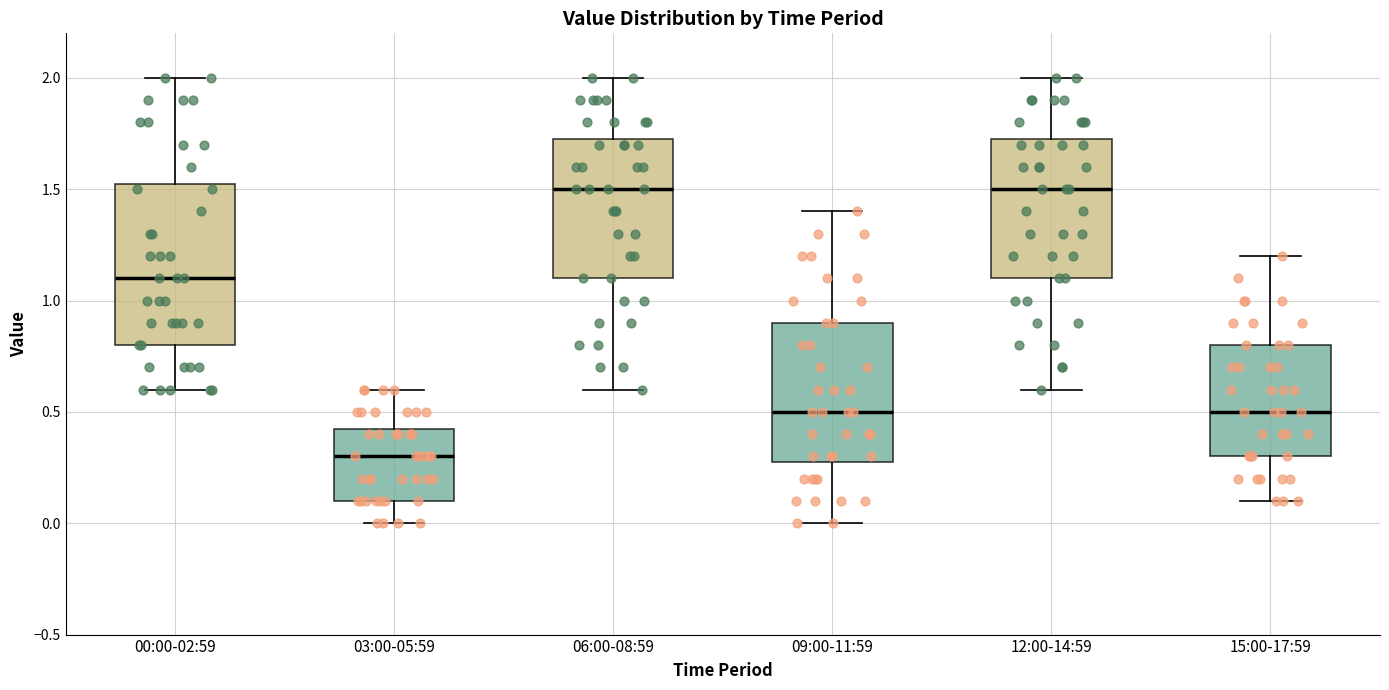

Reading left to right, read every box against the y-axis: the position of its median line, the range the box covers, and the ends of its whiskers. The values are not printed on the chart, so give them approximately, as read against the axis.

00:00-02:59: median 1.10, box 0.80 to 1.55, whiskers 0.60 to 2.00
03:00-05:59: median 0.30, box 0.10 to 0.45, whiskers 0.00 to 0.60
06:00-08:59: median 1.50, box 1.10 to 1.75, whiskers 0.60 to 2.00
09:00-11:59: median 0.50, box 0.30 to 0.90, whiskers 0.00 to 1.40
12:00-14:59: median 1.50, box 1.10 to 1.75, whiskers 0.60 to 2.00
15:00-17:59: median 0.50, box 0.30 to 0.80, whiskers 0.10 to 1.20